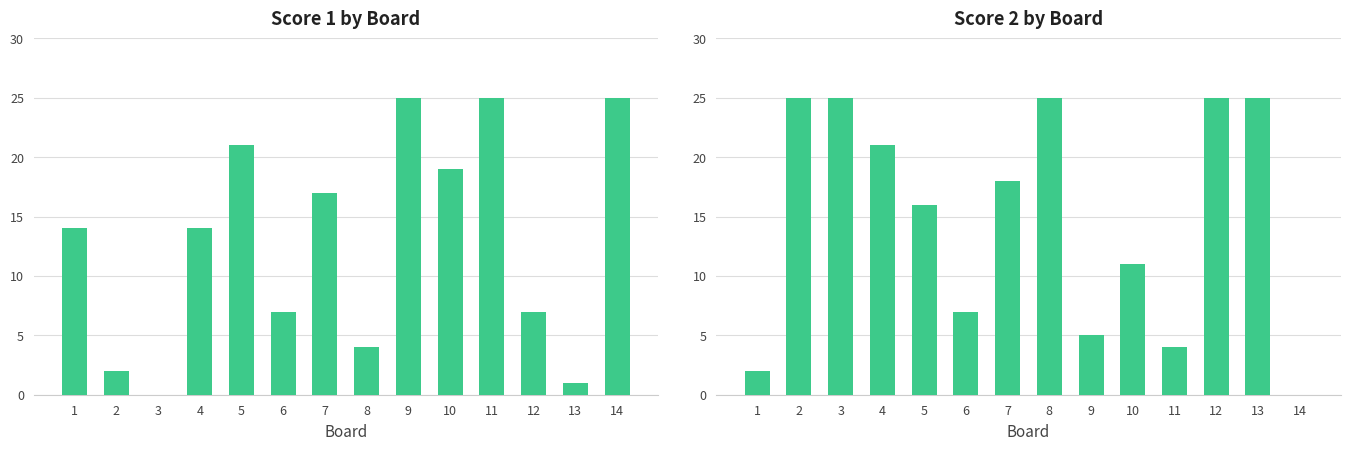

Is it true that Score 1 by Board equals 5 at 14?

False